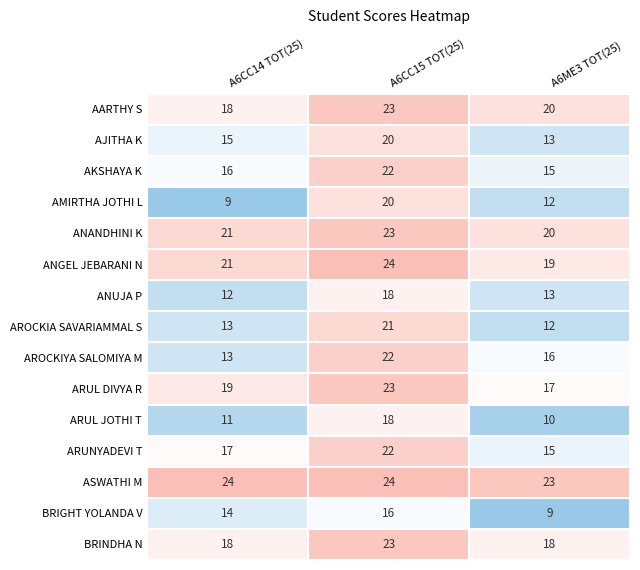

What is the spread (max minus min) of values at A6CC14 TOT(25)?

15